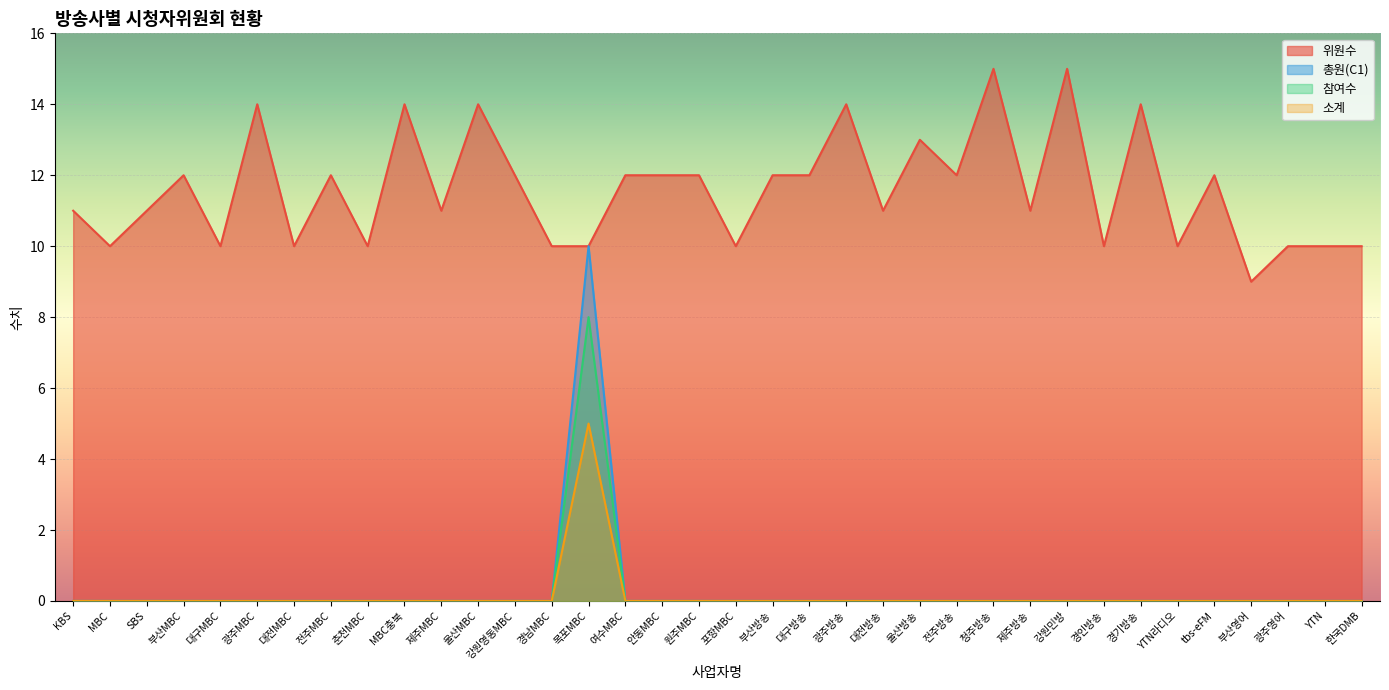

Reading left to right, extract all data points from this chart.

위원수: 11	10	11	12	10	14	10	12	10	14	11	14	12	10	10	12	12	12	10	12	12	14	11	13	12	15	11	15	10	14	10	12	9	10	10	10
총원(C1): 0	0	0	0	0	0	0	0	0	0	0	0	0	0	10	0	0	0	0	0	0	0	0	0	0	0	0	0	0	0	0	0	0	0	0	0
참여수: 0	0	0	0	0	0	0	0	0	0	0	0	0	0	8	0	0	0	0	0	0	0	0	0	0	0	0	0	0	0	0	0	0	0	0	0
소계: 0	0	0	0	0	0	0	0	0	0	0	0	0	0	5	0	0	0	0	0	0	0	0	0	0	0	0	0	0	0	0	0	0	0	0	0